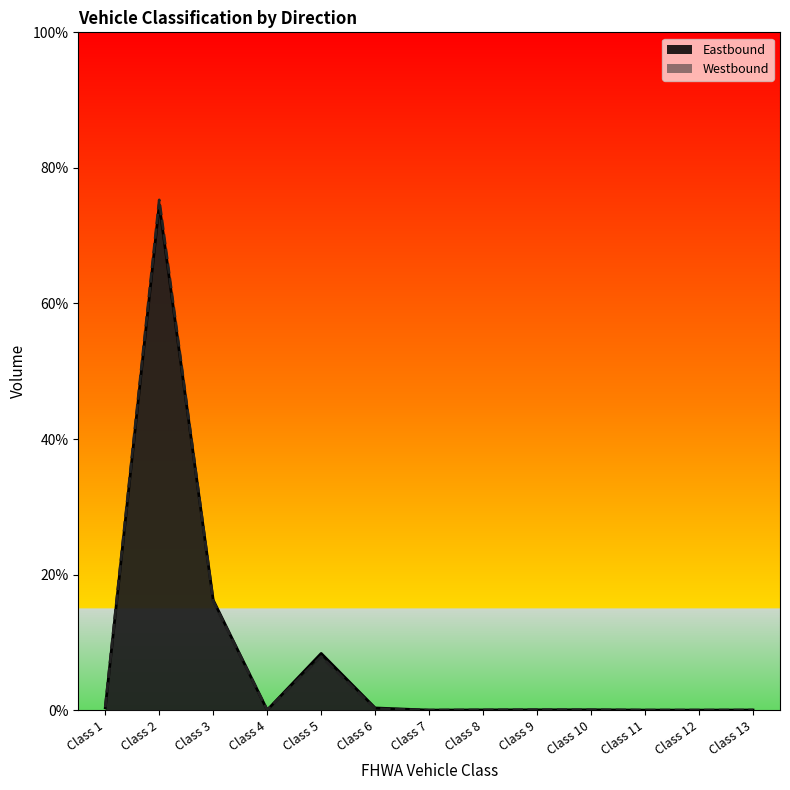

What are all the series names shown in the legend?

Eastbound, Westbound